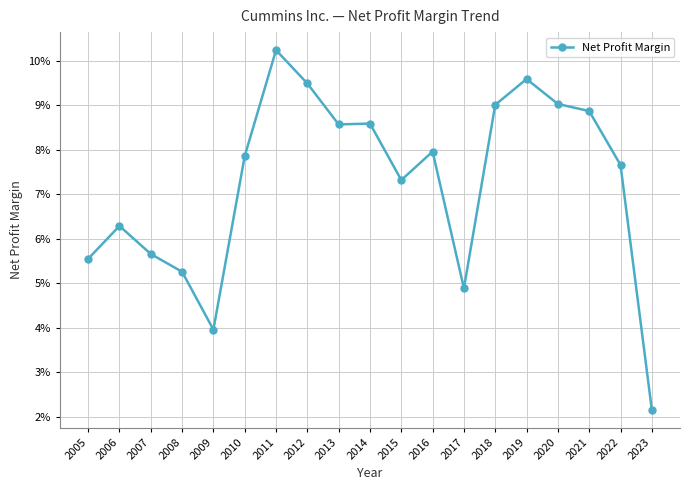

The chart shows a value of 0.1 at 2021. True or false?

True